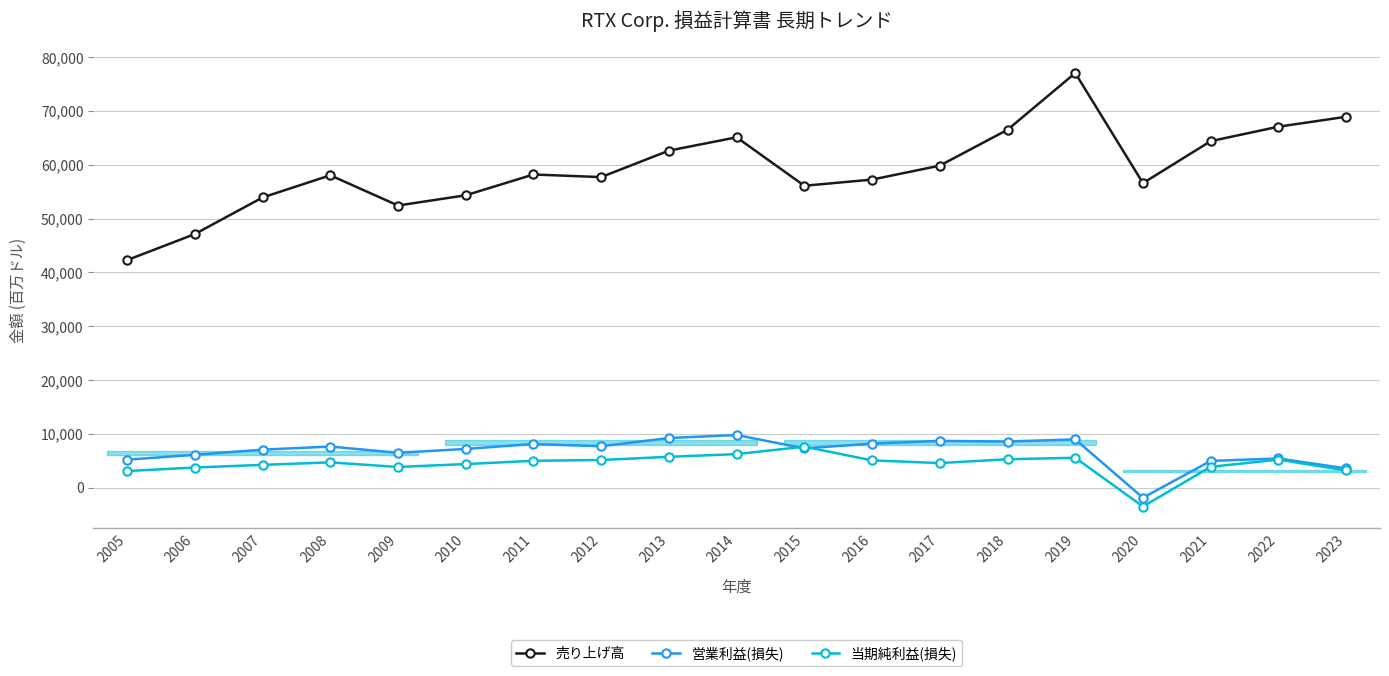

At which category does 営業利益(損失) reach its first local valley?

2009